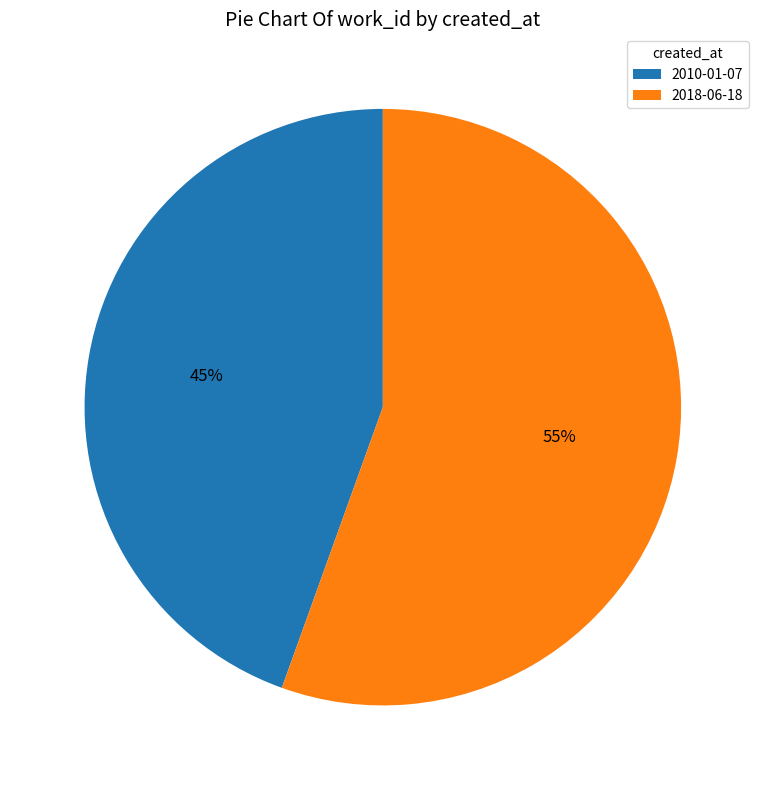

Rank the categories by value from lowest to highest.

2010-01-07, 2018-06-18